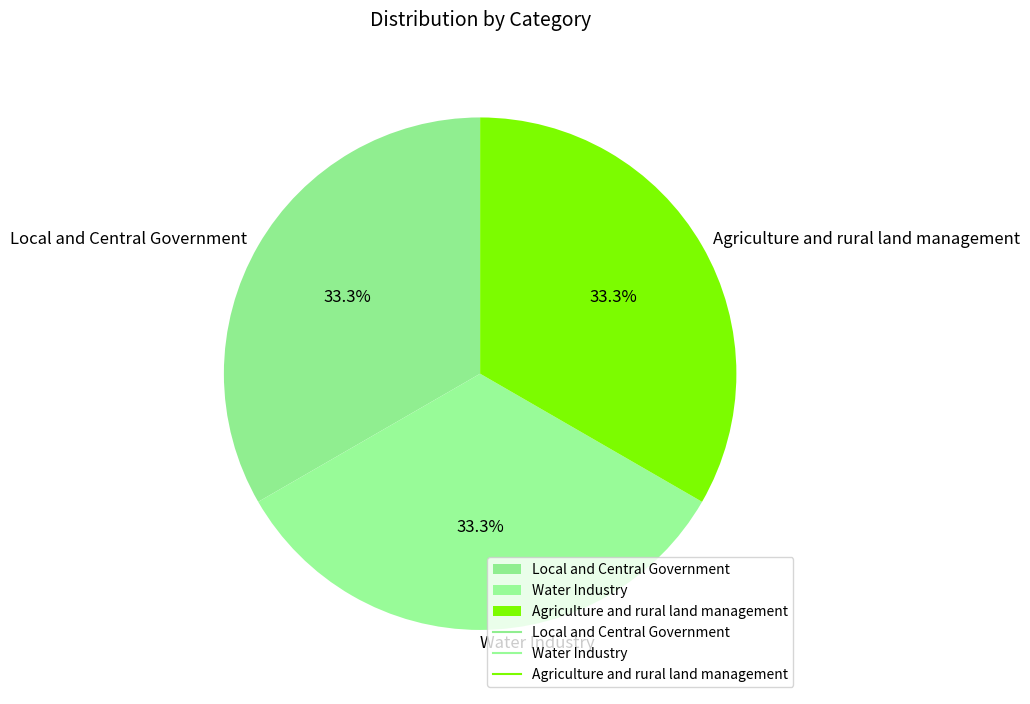

Does Water Industry represent more than half of the total?

No